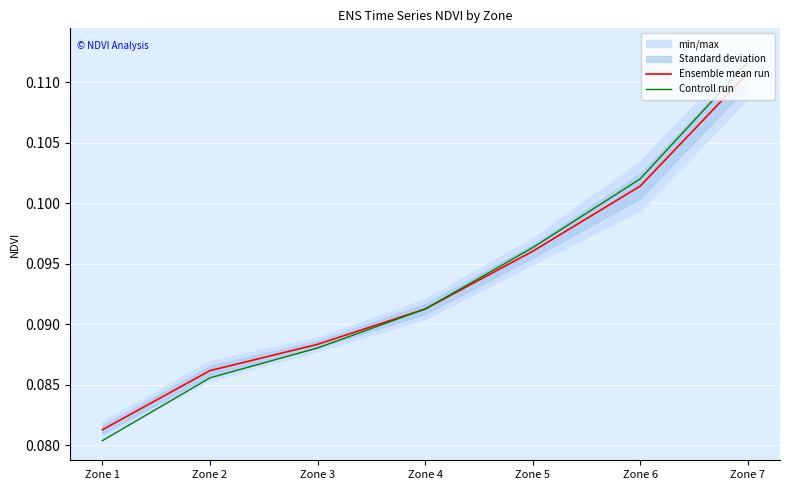

What is the approximate value of Ensemble mean run at Zone 7?

0.1